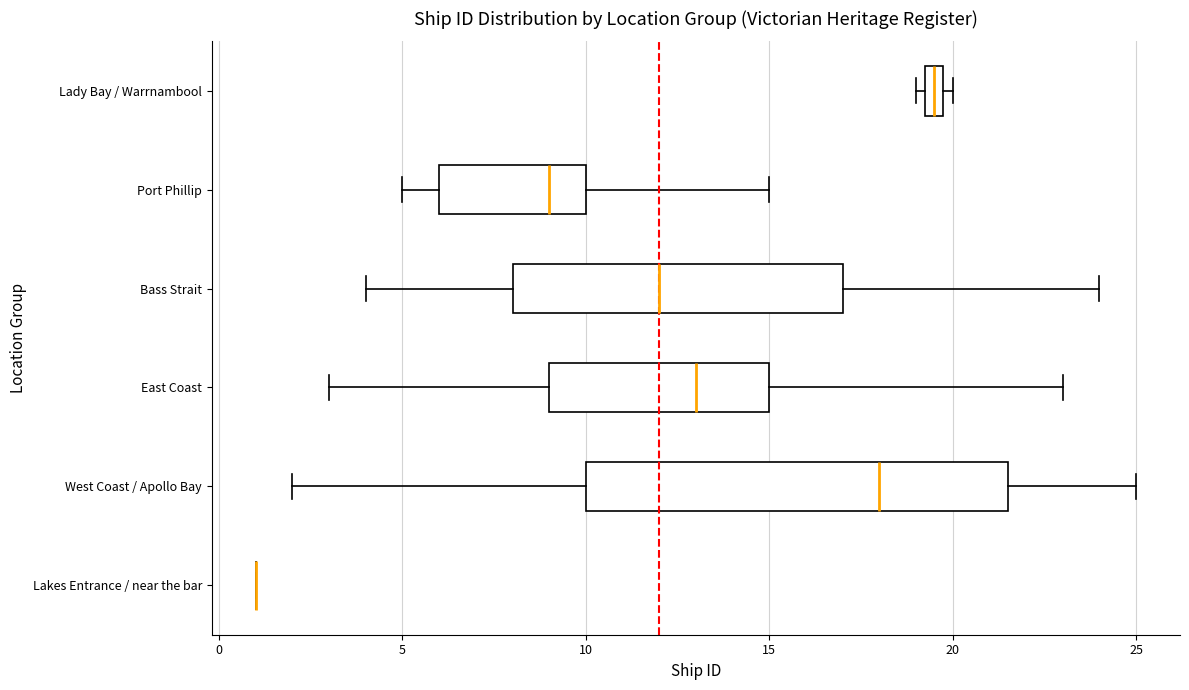

Where does the median line of the box for East Coast sit on the x-axis? The values are not printed on the chart, so give them approximately, as read against the axis.

13.0